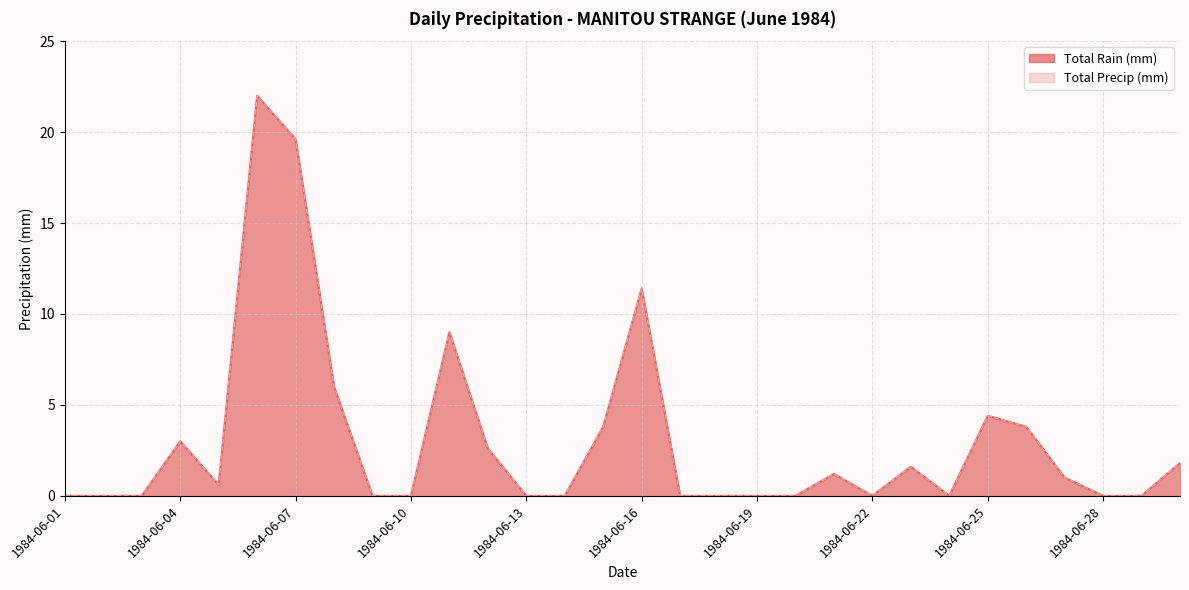

What is the average value of the Total Rain (mm) series?

3.1